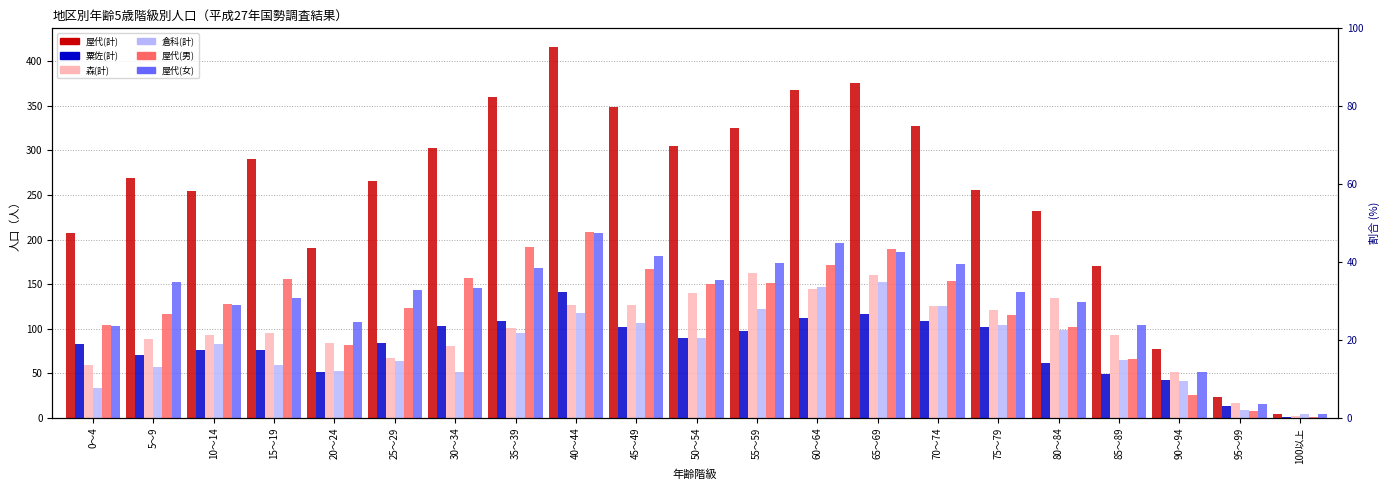

At which category is the sum across all series the highest?

40～44